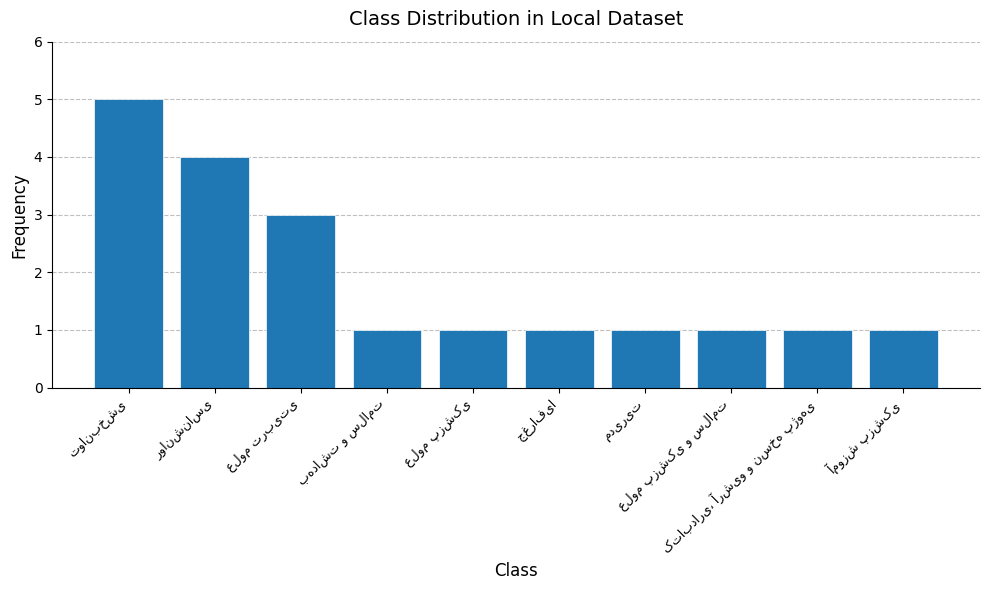

What is the value of the 2nd bar from the left?

4